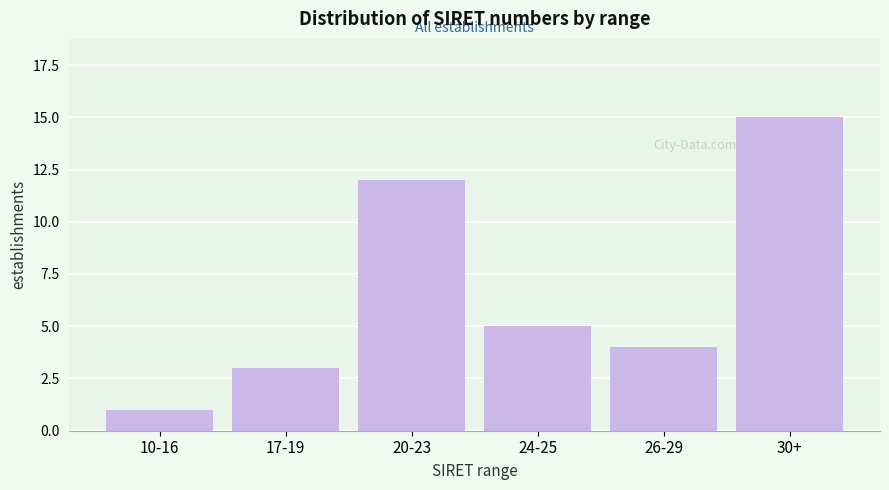

Reading left to right, extract all data points from this chart.

10-16=1	17-19=3	20-23=12	24-25=5	26-29=4	30+=15